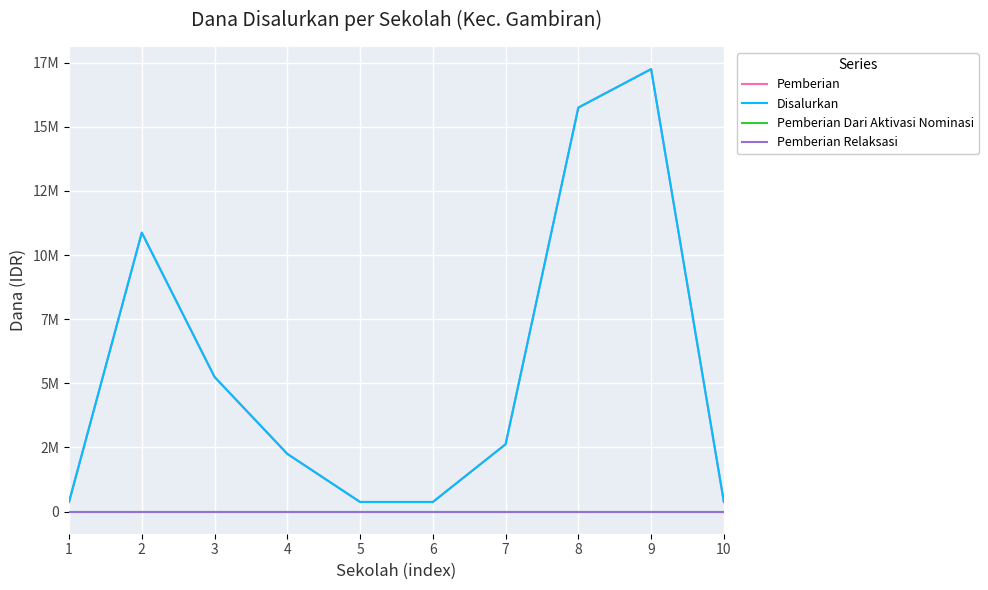

Between 5 and 3, which is larger?

3